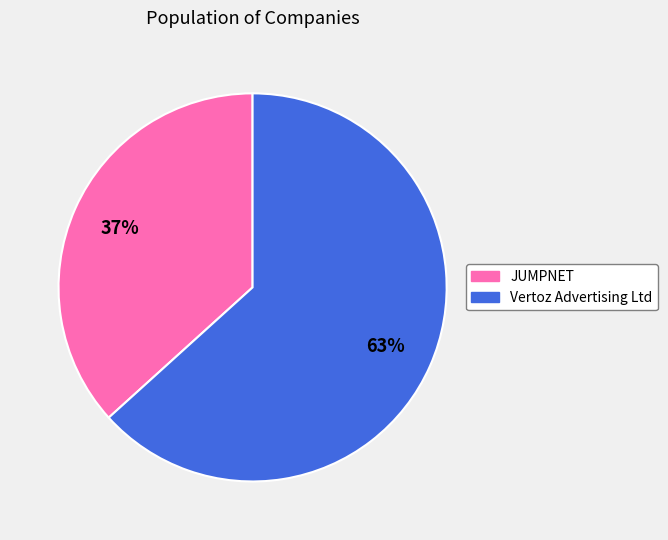

What percentage is the Vertoz Advertising Ltd slice, to the nearest percent?

63%